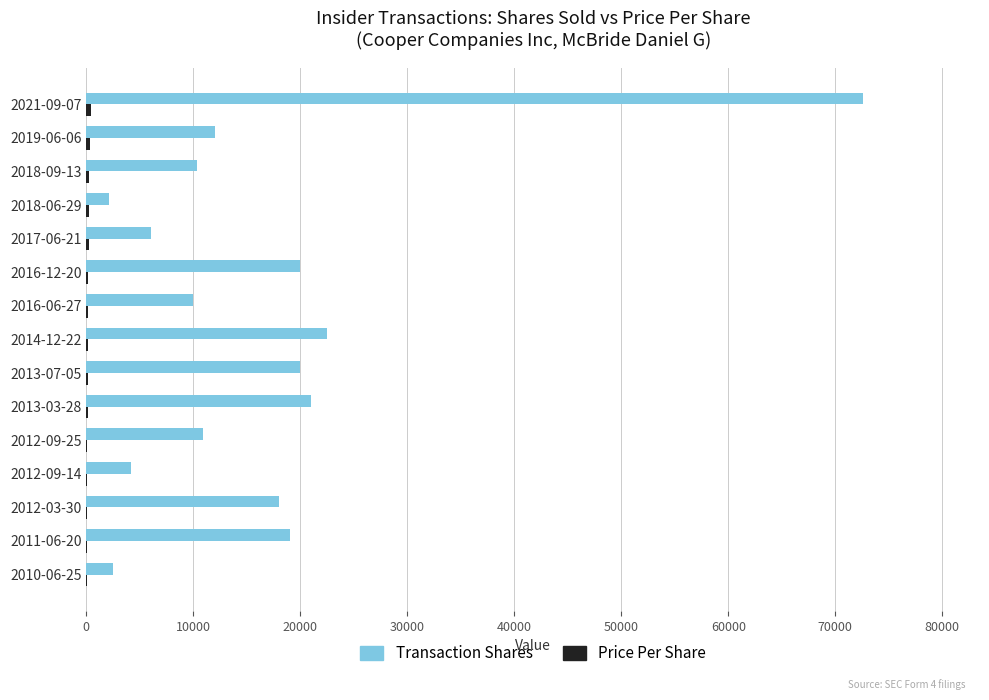

Between 2014-12-22 and 2018-06-29, which series saw the biggest shift?

Transaction Shares